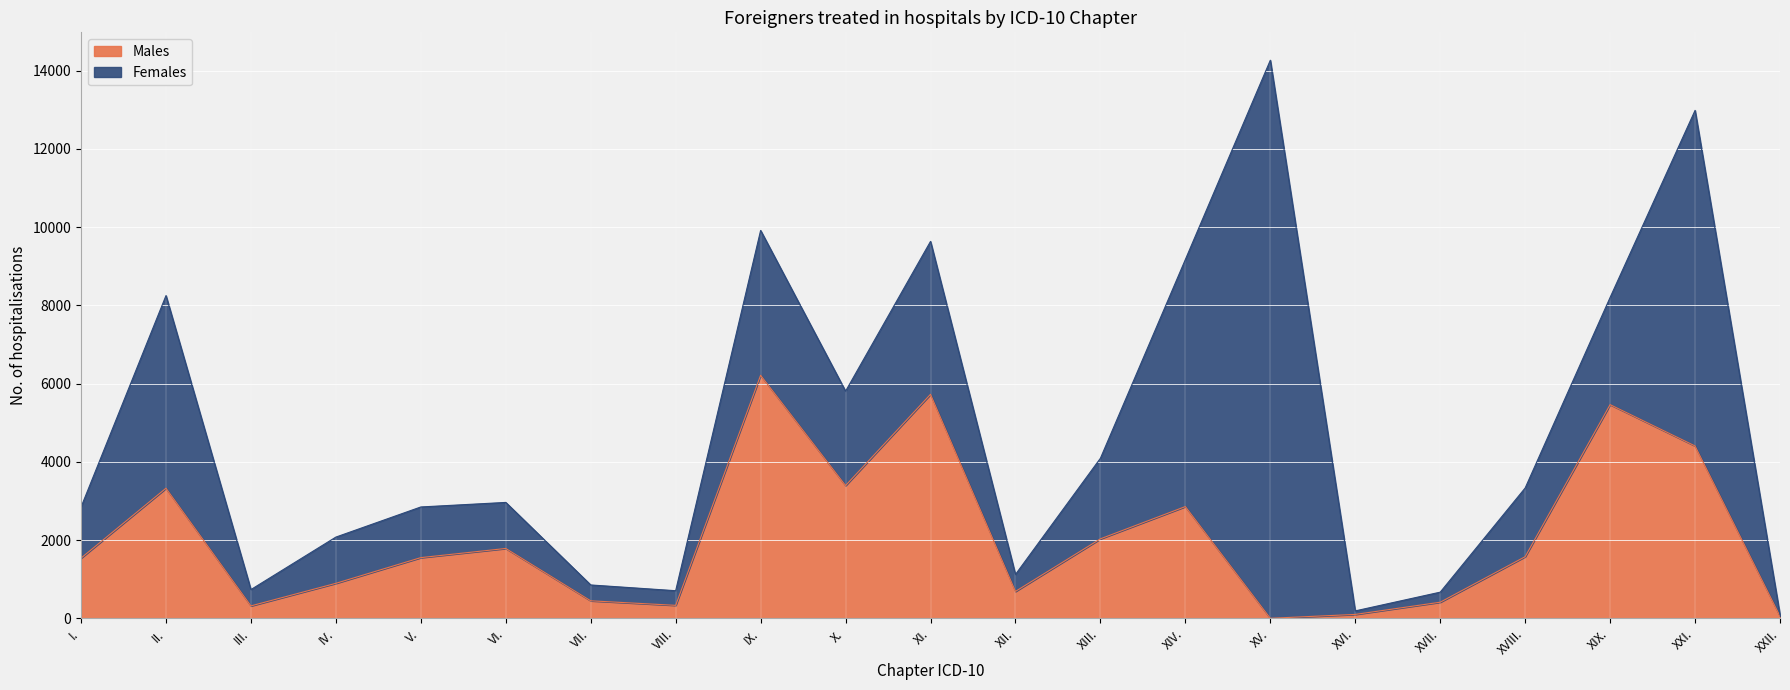

What is the sum of the values at XIV. and XXII.?

2910